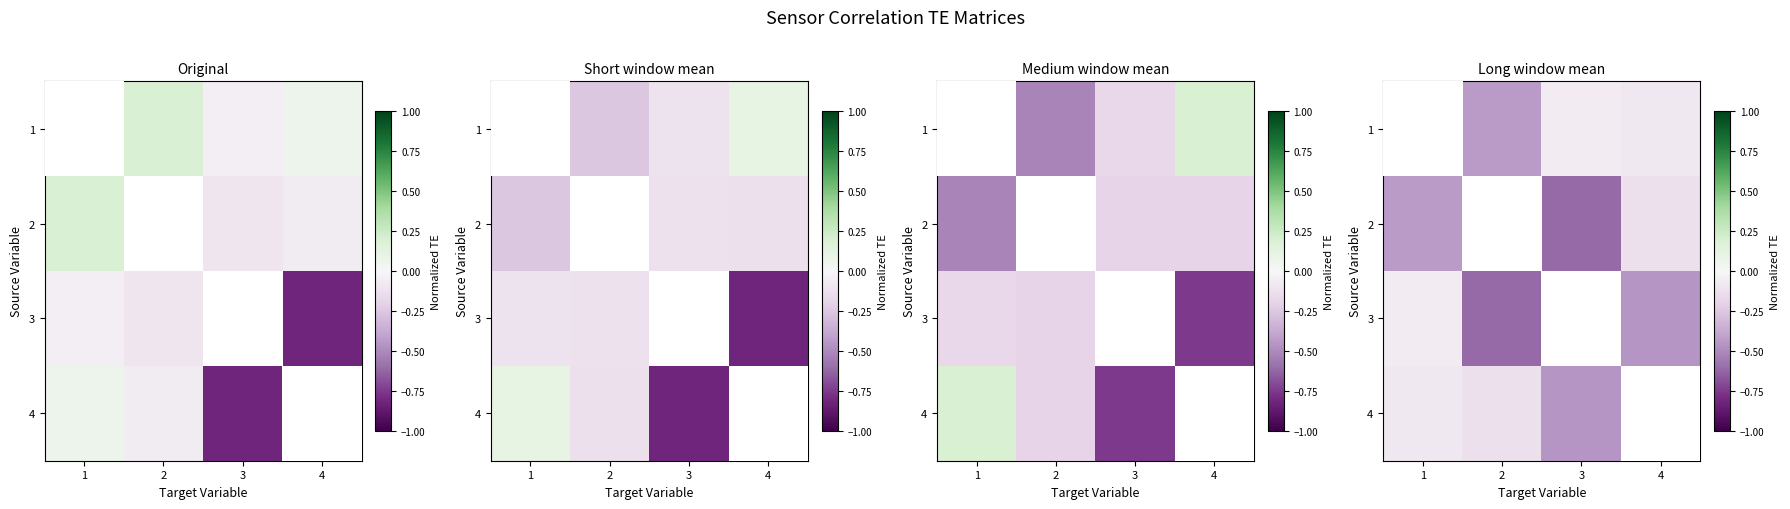

How many negative values does the 2 series have?

3